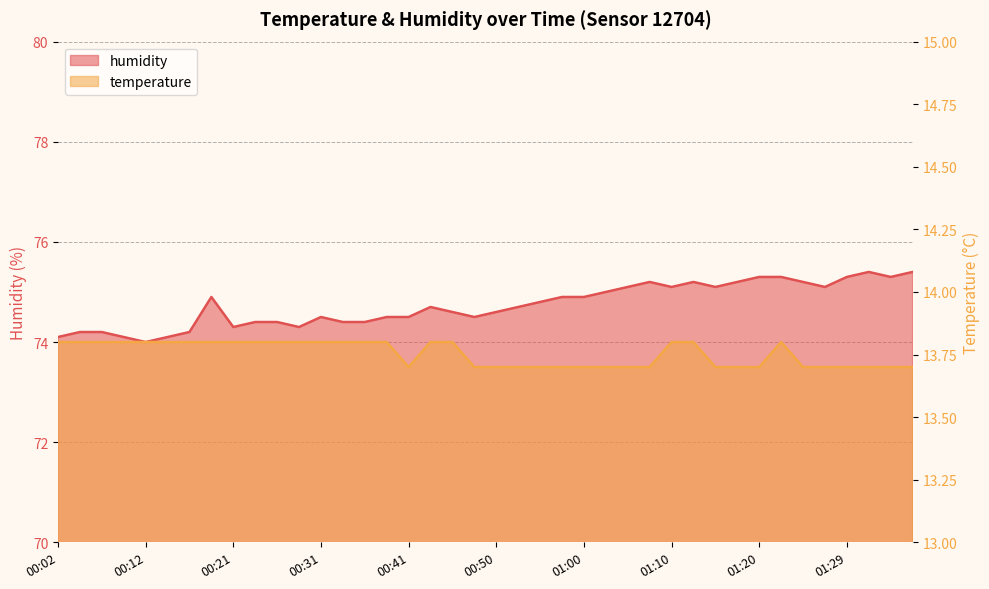

What is the value of the temperature point at the 30th from the left?

13.8